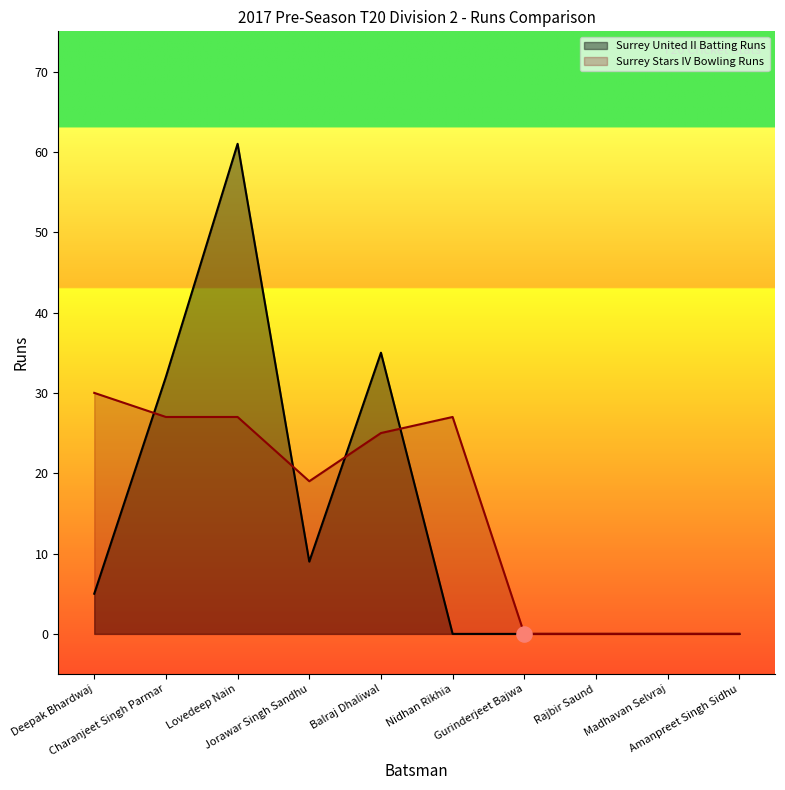

What is the total value across all series at Nidhan Rikhia?

27